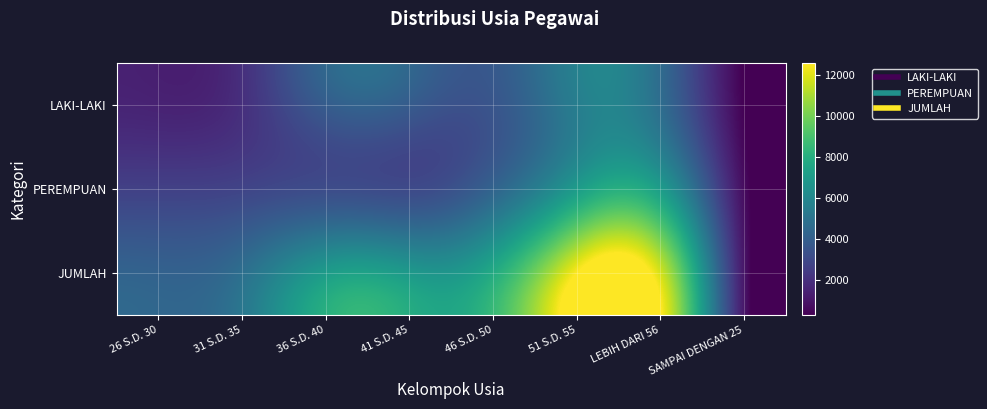

Reading right to left, what are all the values shown in this chart?

LAKI-LAKI: SAMPAI DENGAN 25=293	LEBIH DARI 56=4675	51 S.D. 55=5543	46 S.D. 50=3560	41 S.D. 45=3837	36 S.D. 40=3874	31 S.D. 35=1979	26 S.D. 30=1478
PEREMPUAN: SAMPAI DENGAN 25=652	LEBIH DARI 56=7054	51 S.D. 55=7058	46 S.D. 50=4249	41 S.D. 45=3061	36 S.D. 40=3164	31 S.D. 35=2807	26 S.D. 30=2661
JUMLAH: SAMPAI DENGAN 25=945	LEBIH DARI 56=11729	51 S.D. 55=12601	46 S.D. 50=7809	41 S.D. 45=6898	36 S.D. 40=7038	31 S.D. 35=4786	26 S.D. 30=4139